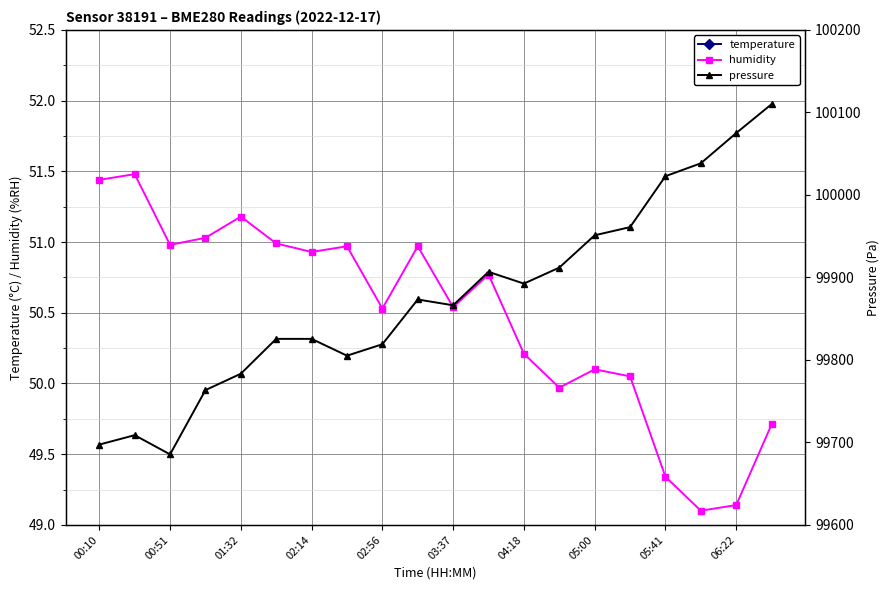

What is the lowest value of the temperature series?

19.9